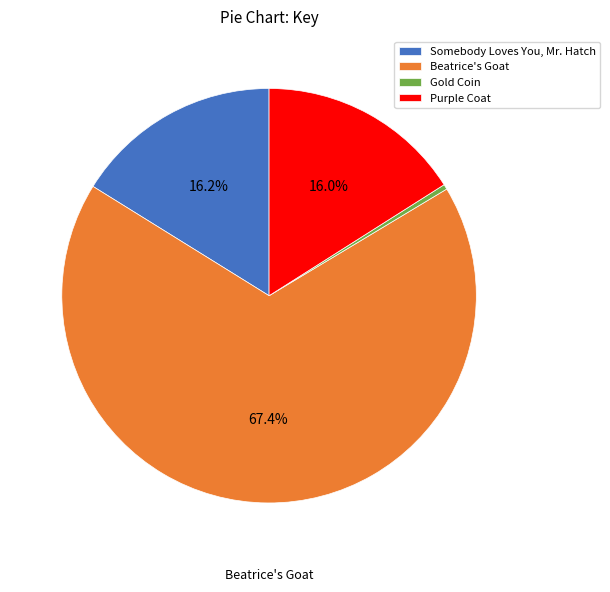

How many segments does this pie chart have?

4